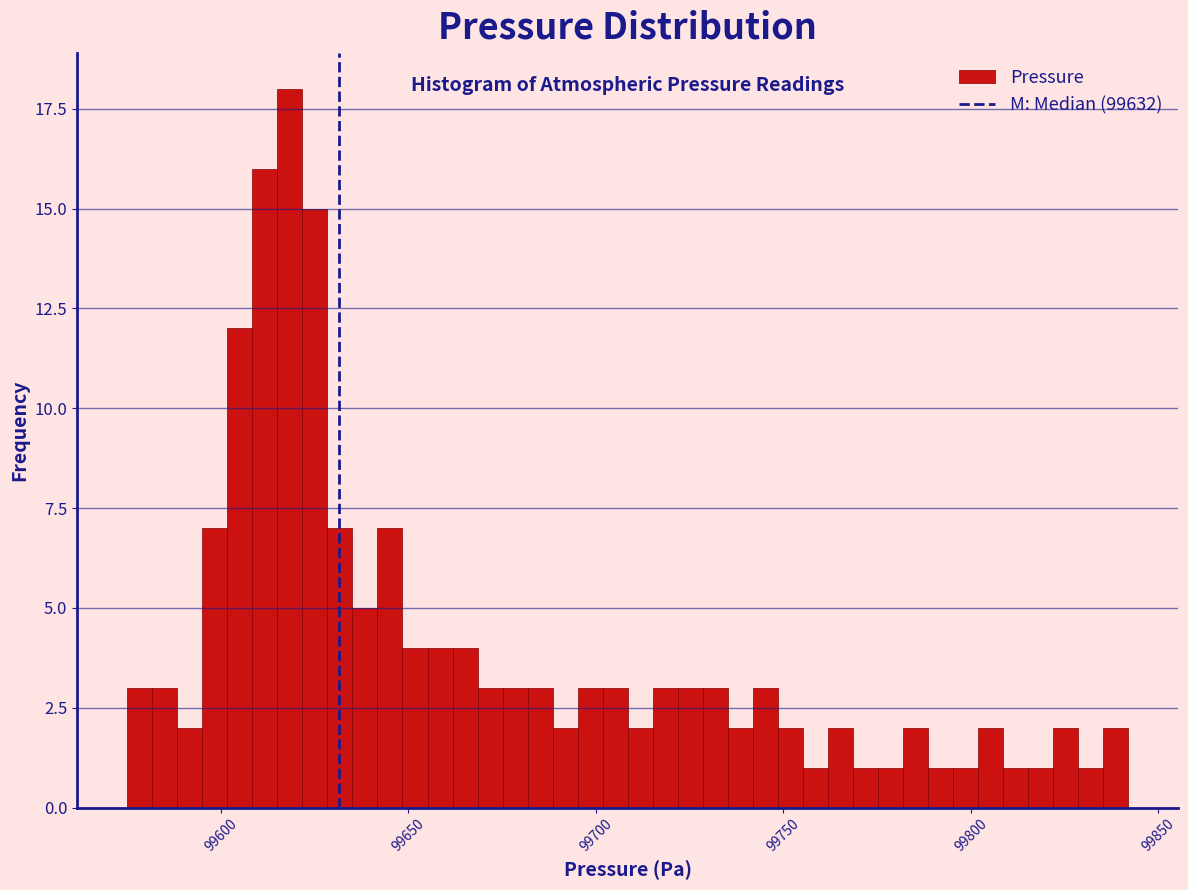

Read against the x-axis, roughly where is the centre of the tallest bar?

99620